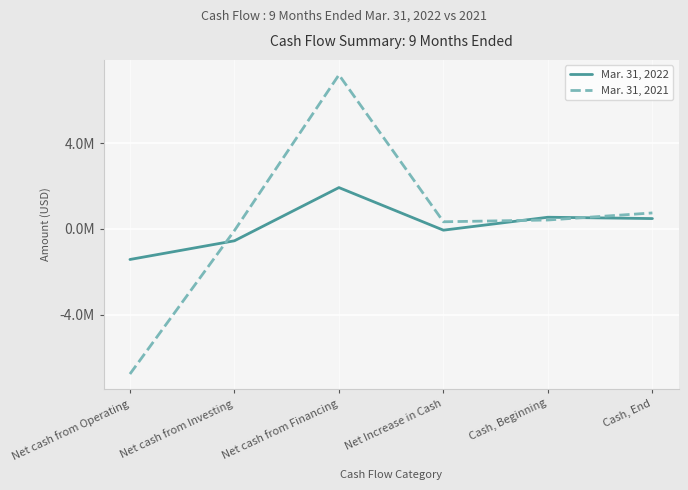

What are all the series names shown in the legend?

Mar. 31, 2022, Mar. 31, 2021